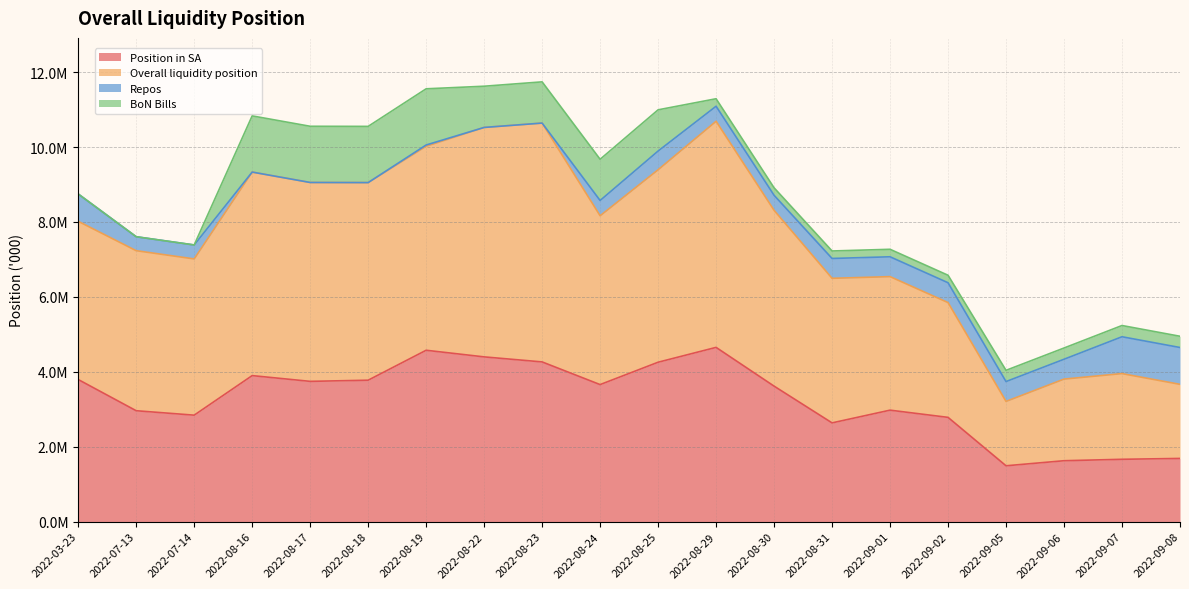

How many interior local peaks does the Position in SA series have?

4